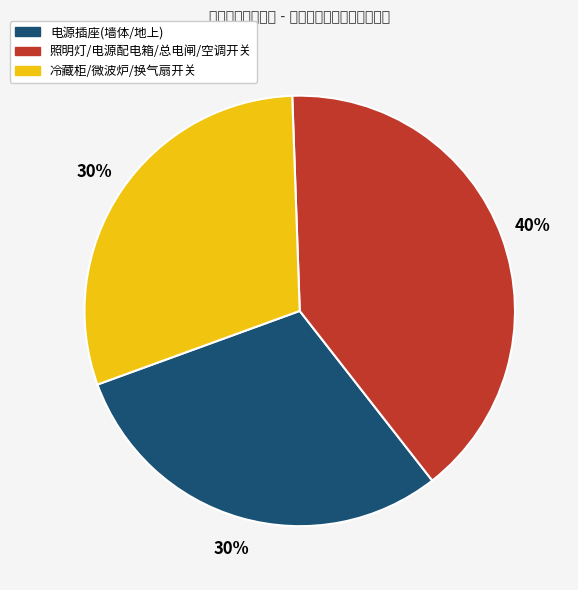

Is there a majority slice in this chart?

No